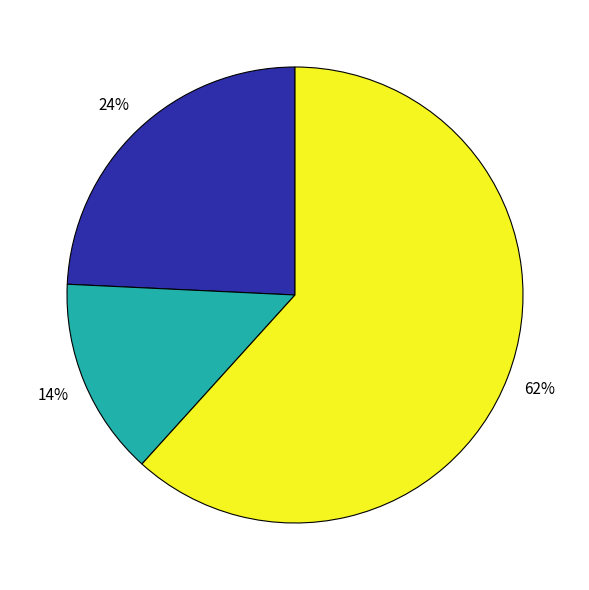

Count the number of slices in the pie.

3